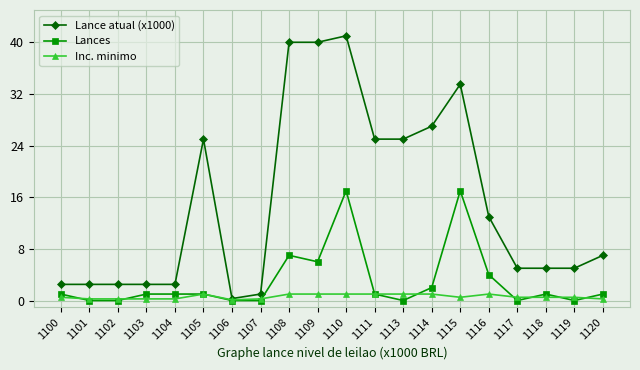

True or false: Inc. minimo has more than 0 interior local peaks.

True